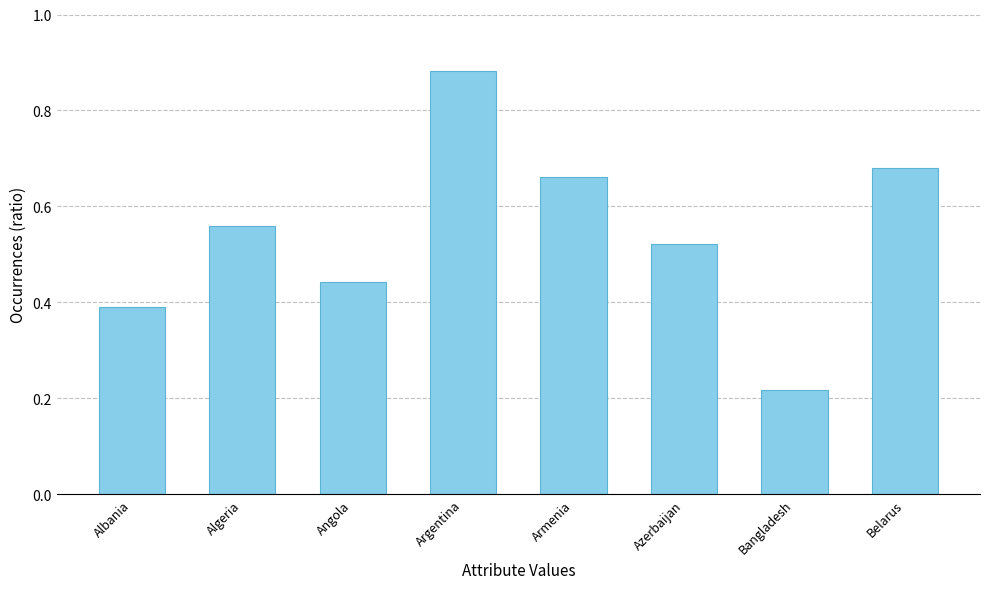

Which label corresponds to the largest value in the chart?

Argentina